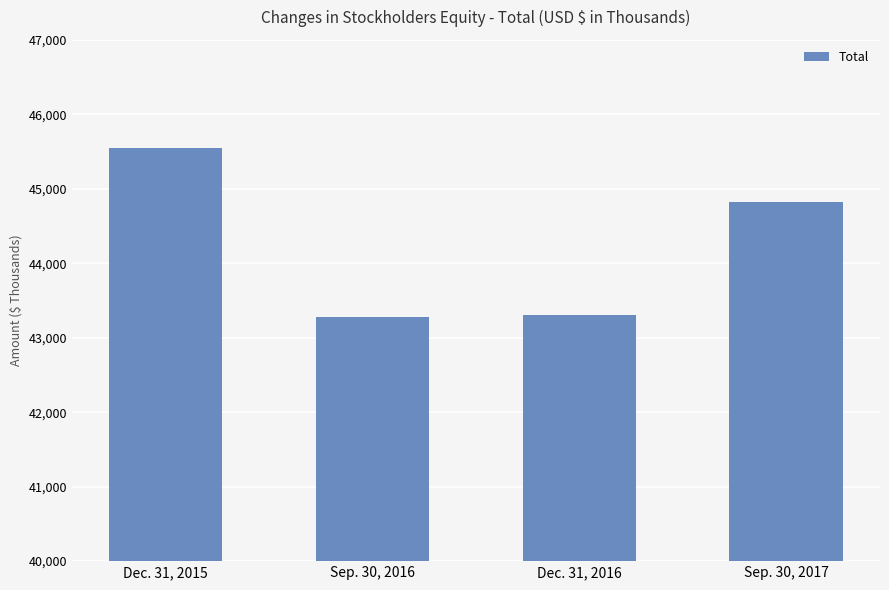

At which label does the data first exceed 44821?

Dec. 31, 2015